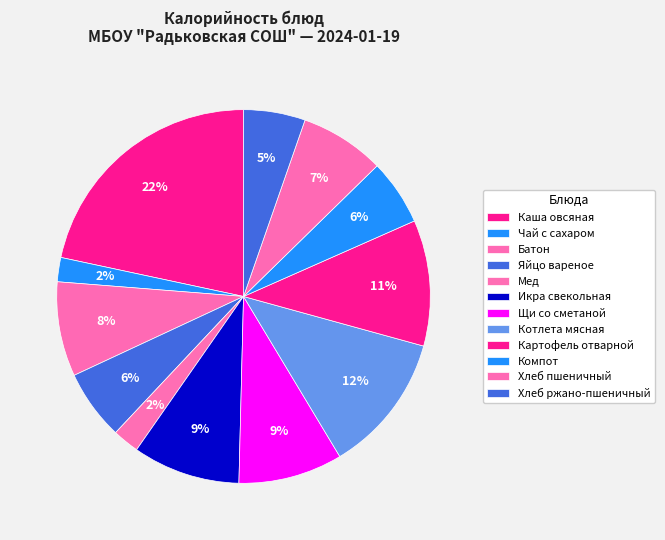

What percentage is NOT represented by Чай с сахаром?

97.9%